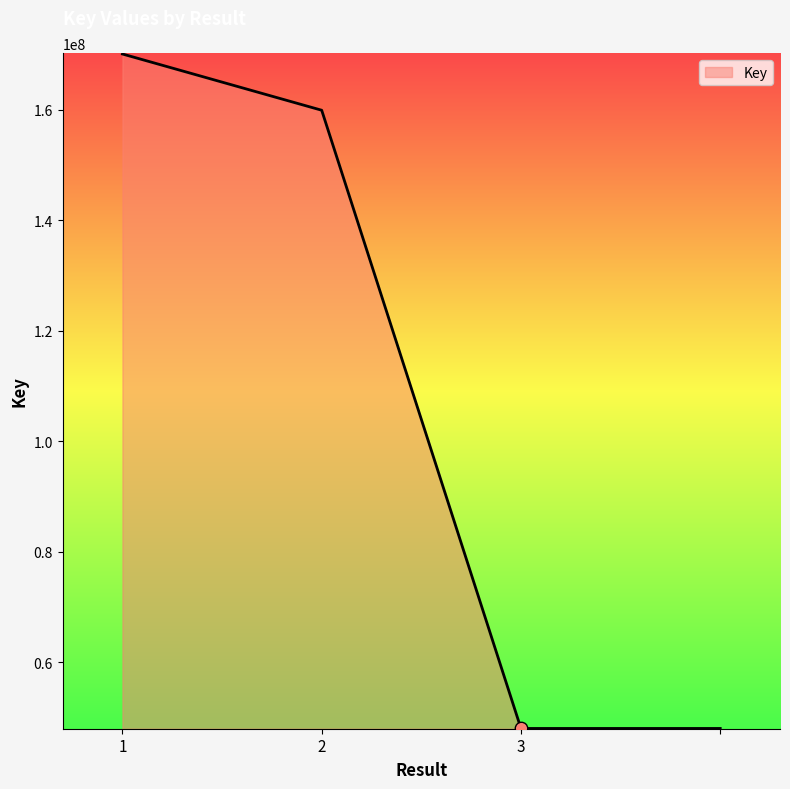

What is the difference between the maximum and second lowest values?

122014382